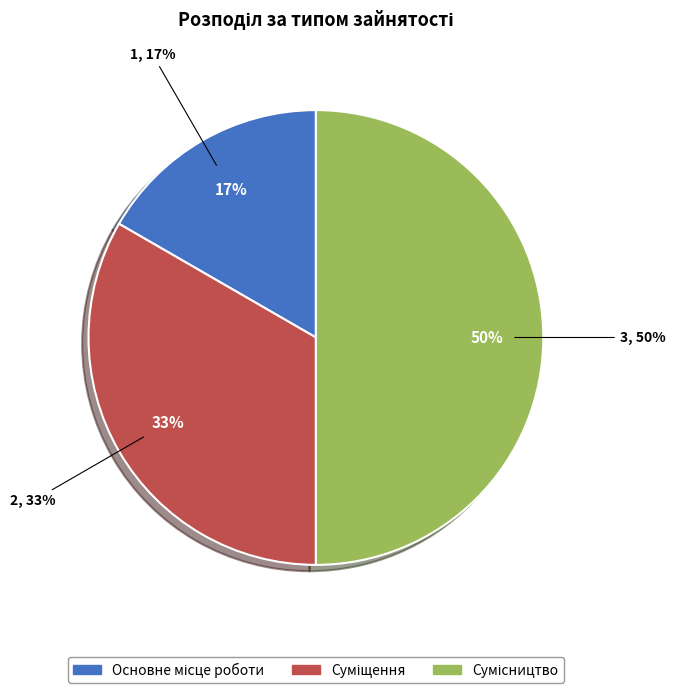

Which category has the smallest portion of the pie?

Основне місце роботи